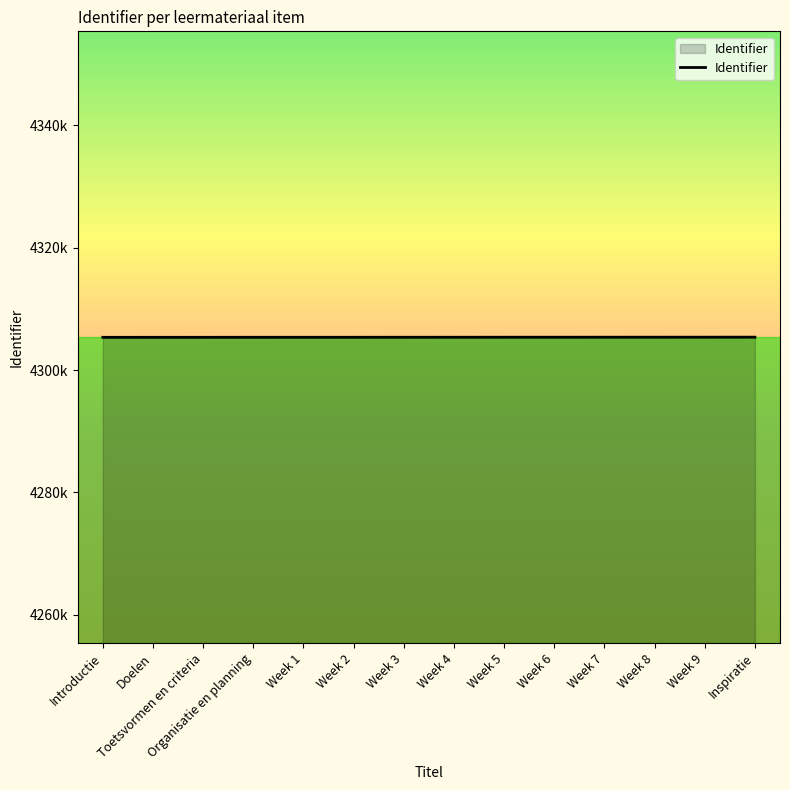

Does the chart display data point markers on the line(s)?

No